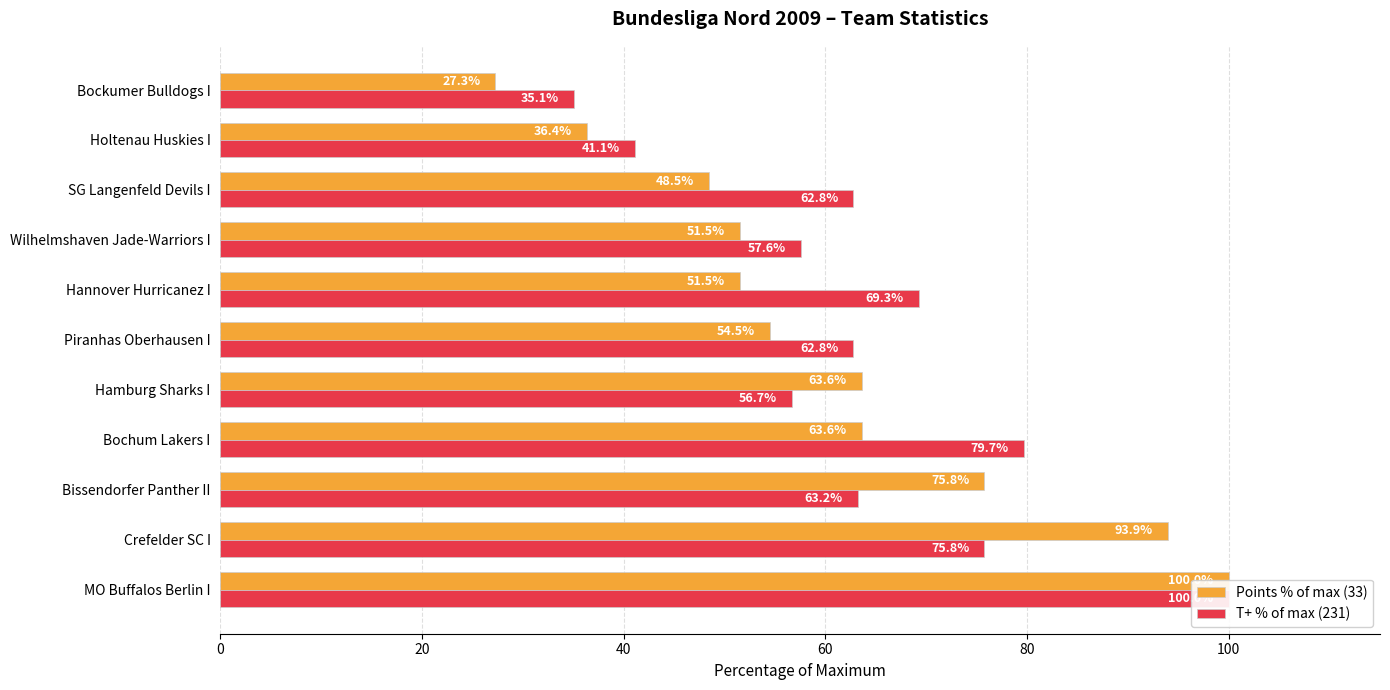

Which series has the largest range (max minus min)?

Points % of max (33)